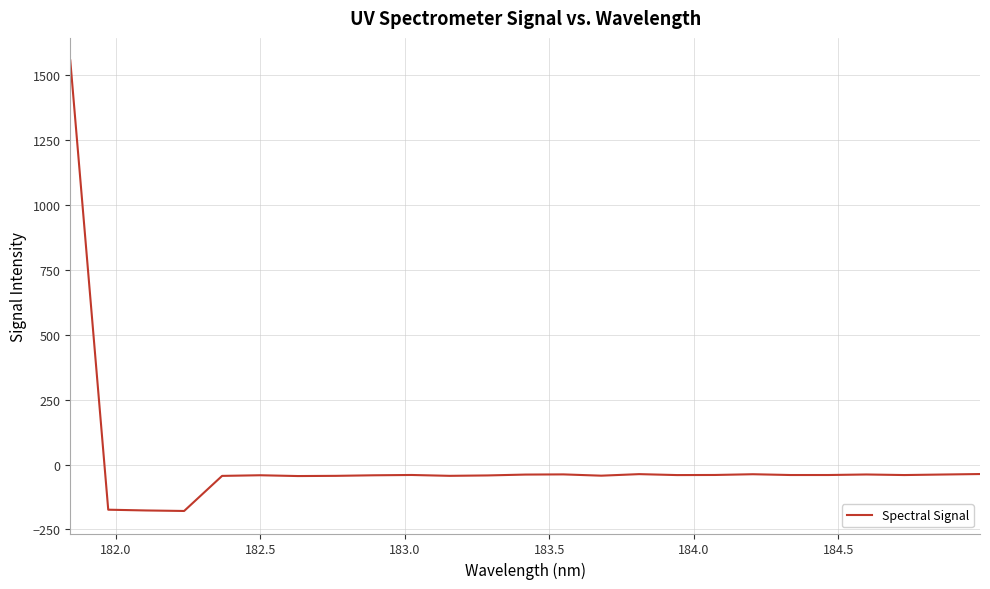

What is the smallest value displayed?

-179.1